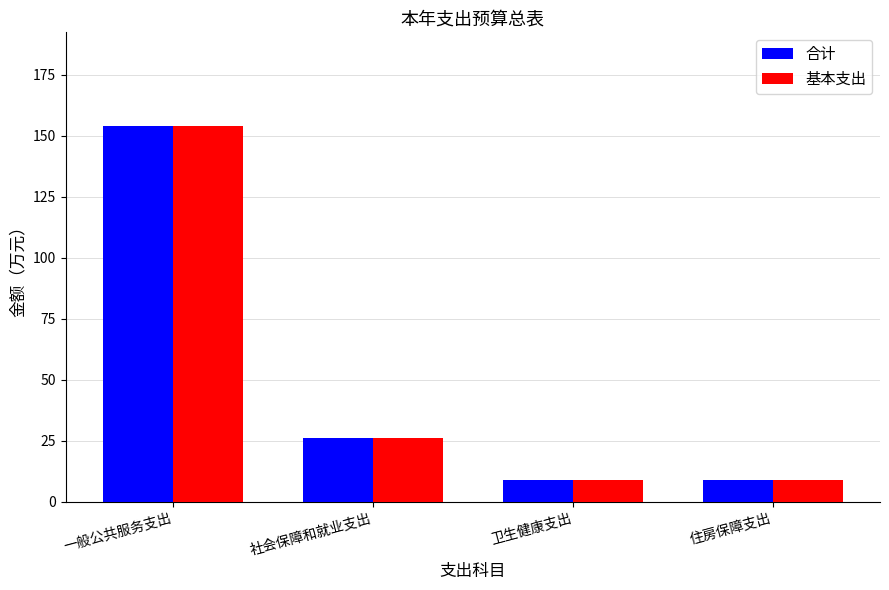

What is the total value across all series at 社会保障和就业支出?

52.6